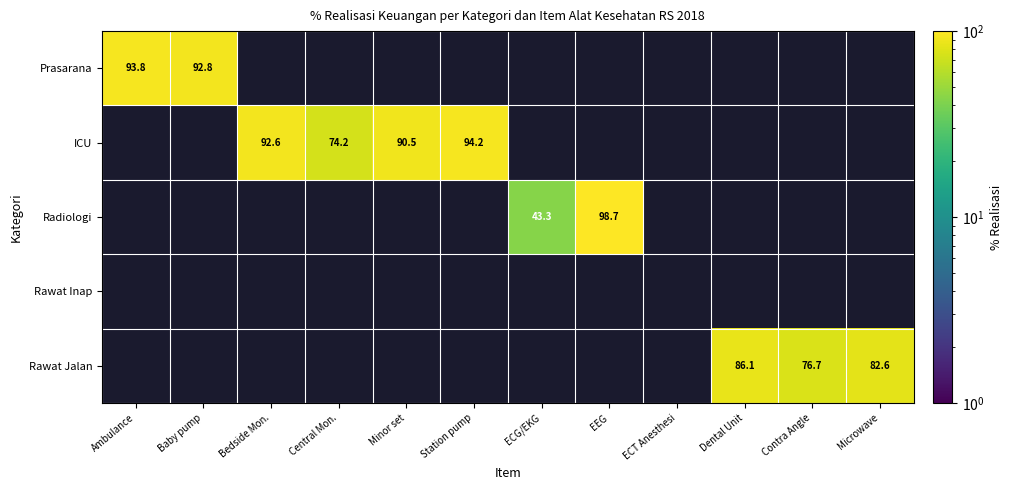

Which category has the highest value in the ICU series?

Ambulance